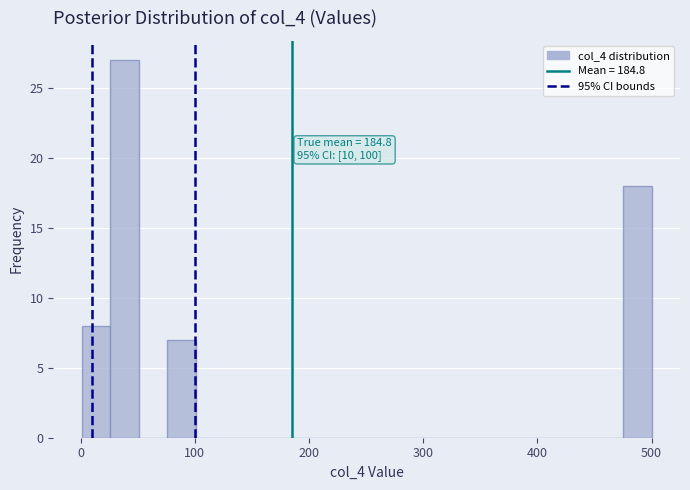

Around what value on the x-axis is the tallest bar? Give the approximate position of its centre, as read against the axis.

40